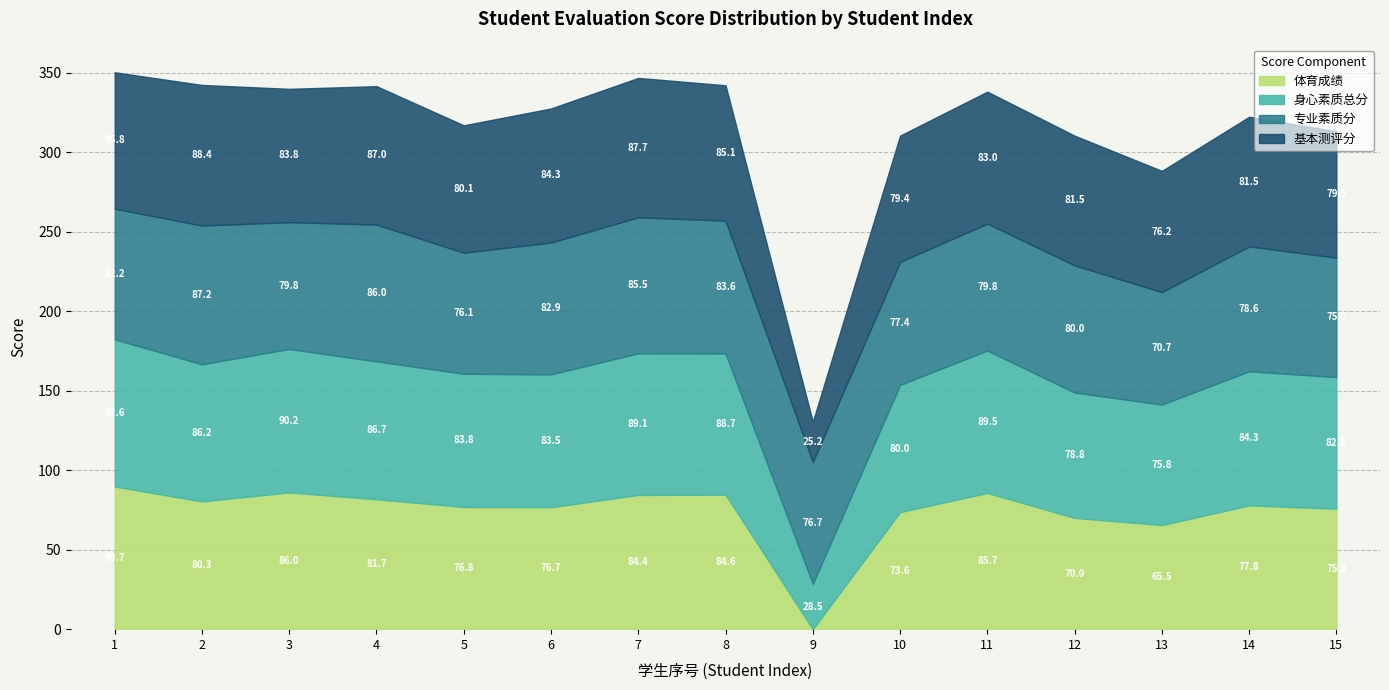

True or false: 基本测评分 and 身心素质总分 intersect in this chart.

True